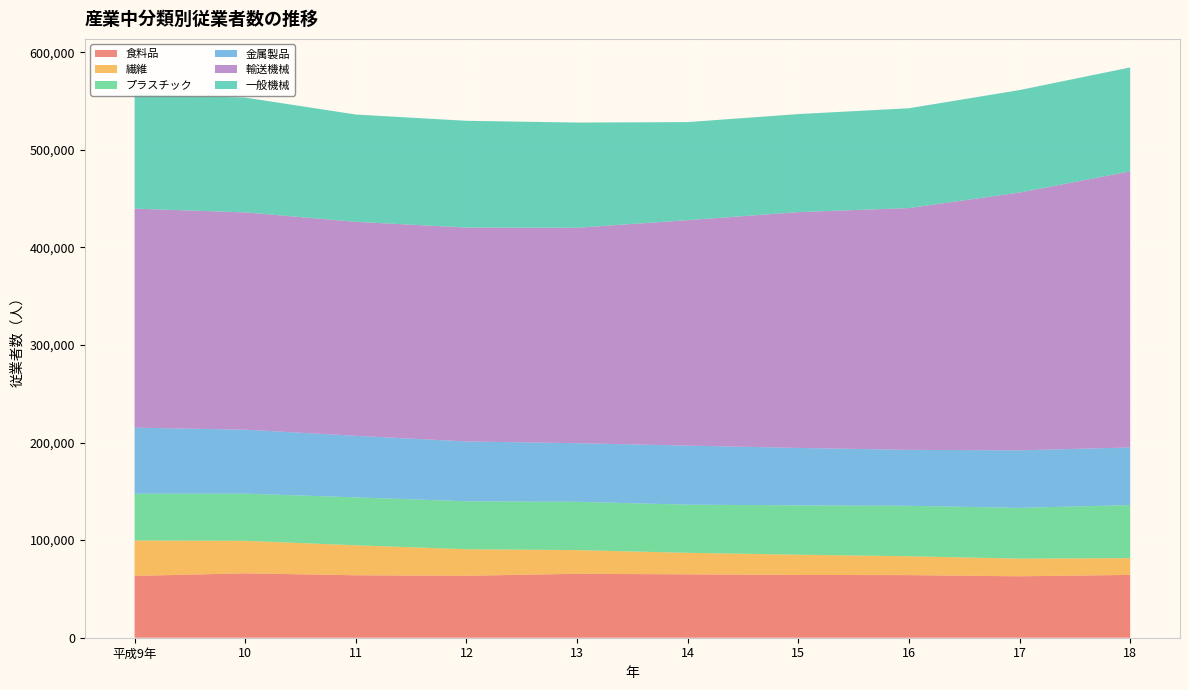

Reading left to right, what are all the values shown in this chart?

食料品: 63349	66004	63988	63493	65525	64965	64340	64165	62950	64391
繊維: 36292	33283	30730	27177	24251	22040	20725	19304	18099	17161
プラスチック: 47898	48345	49124	49119	49505	49336	50547	51708	52014	54369
金属製品: 67709	65563	63059	61340	60026	60516	58888	57324	58956	59039
輸送機械: 224426	222657	219279	219185	220792	231044	241618	247789	264159	282937
一般機械: 116945	117658	109937	109384	107797	100464	100487	102289	105014	106516